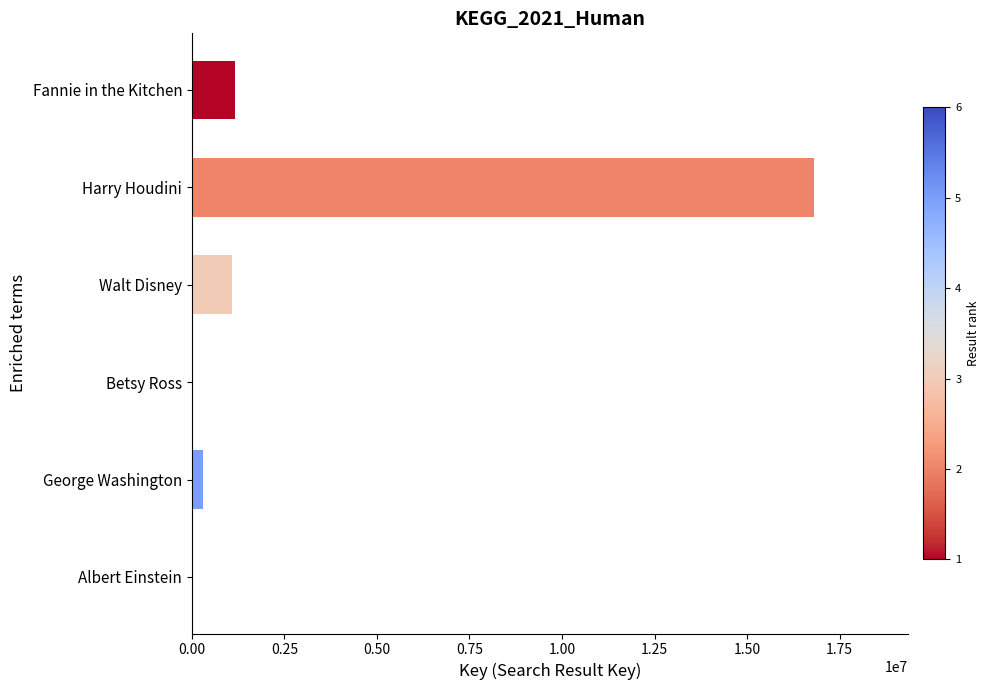

Are the bars grouped side by side (vs. stacked)?

No